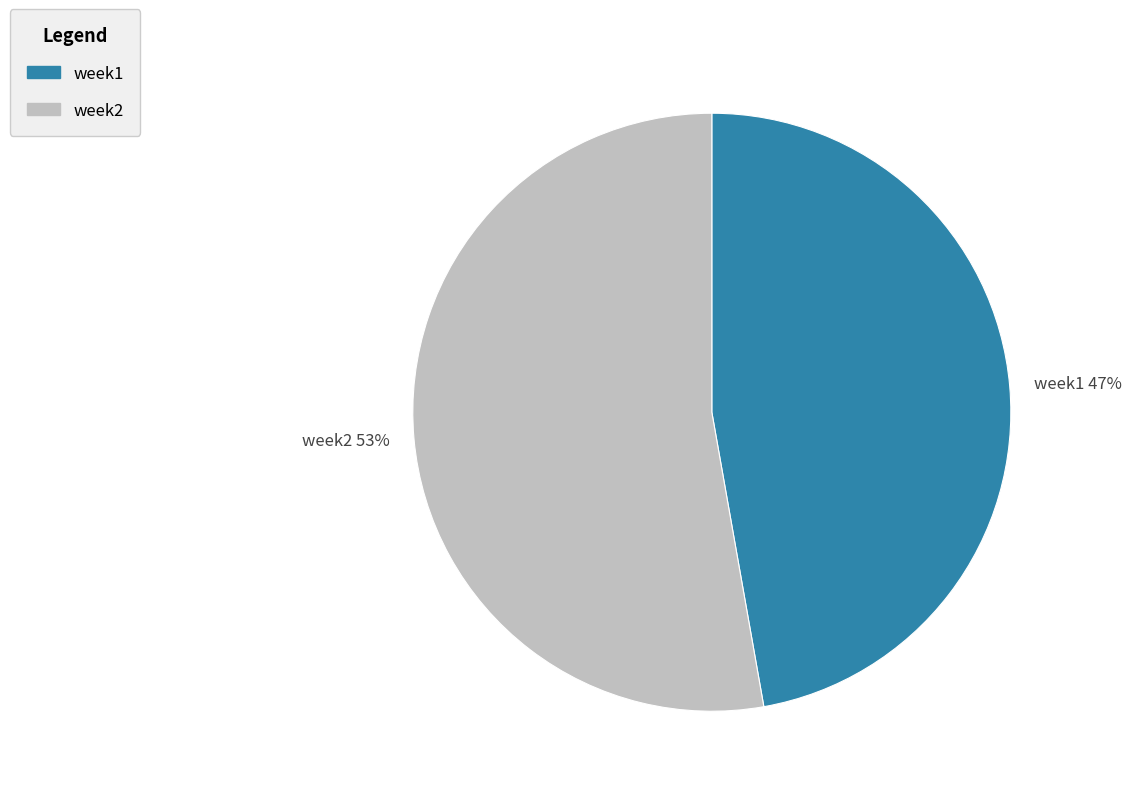

Do week1 and week2 together represent more than half of the pie?

Yes